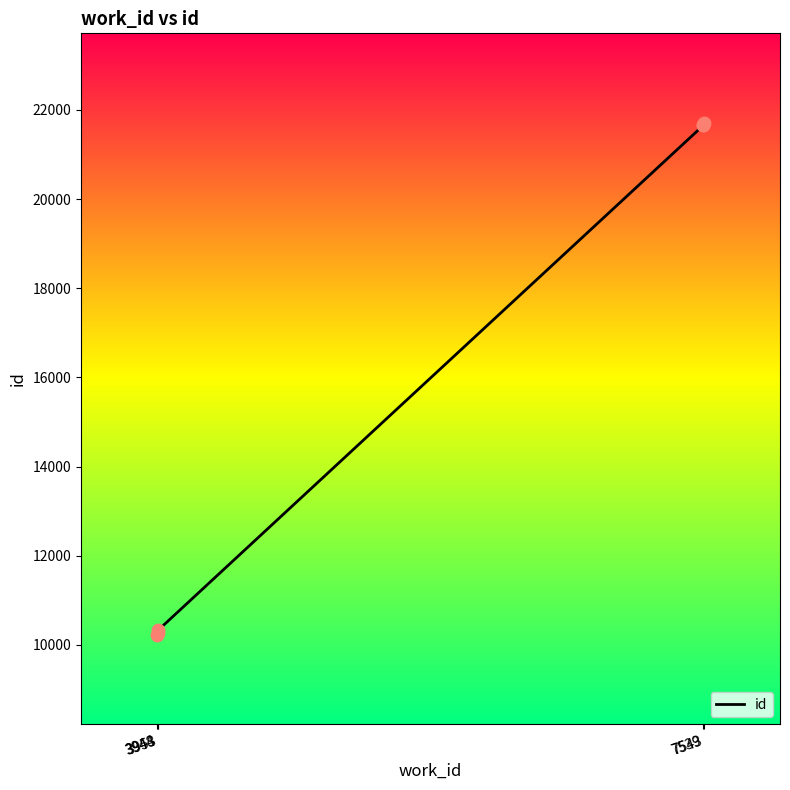

Between 3953 and 7543, which is larger?

7543